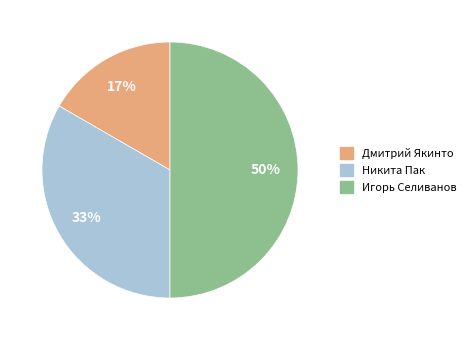

Which slice is the largest?

Игорь Селиванов